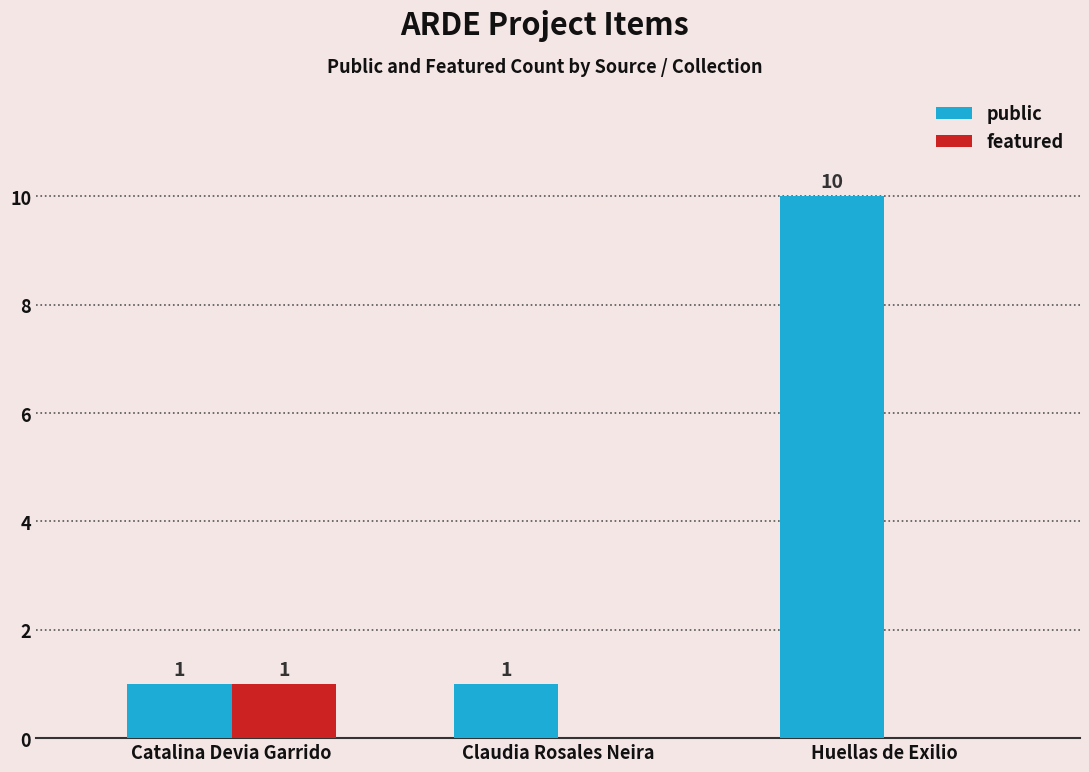

What is the sum of the public values at Claudia Rosales Neira and Huellas de Exilio?

11